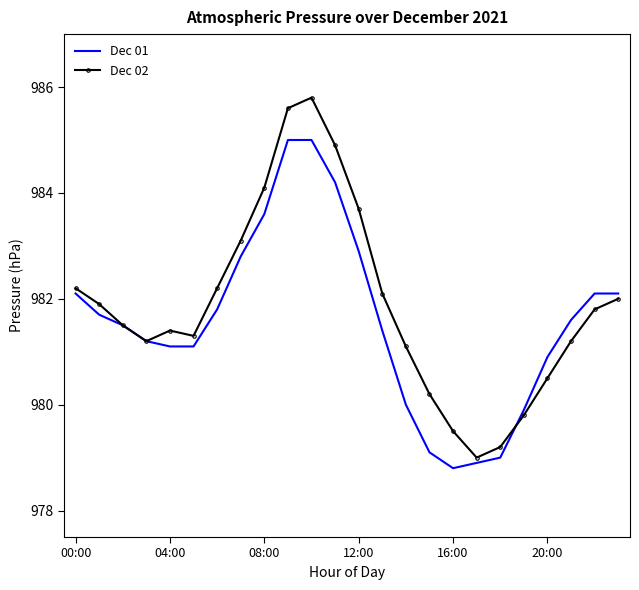

Rank the series by their maximum value, from lowest to highest.

Dec 01, Dec 02